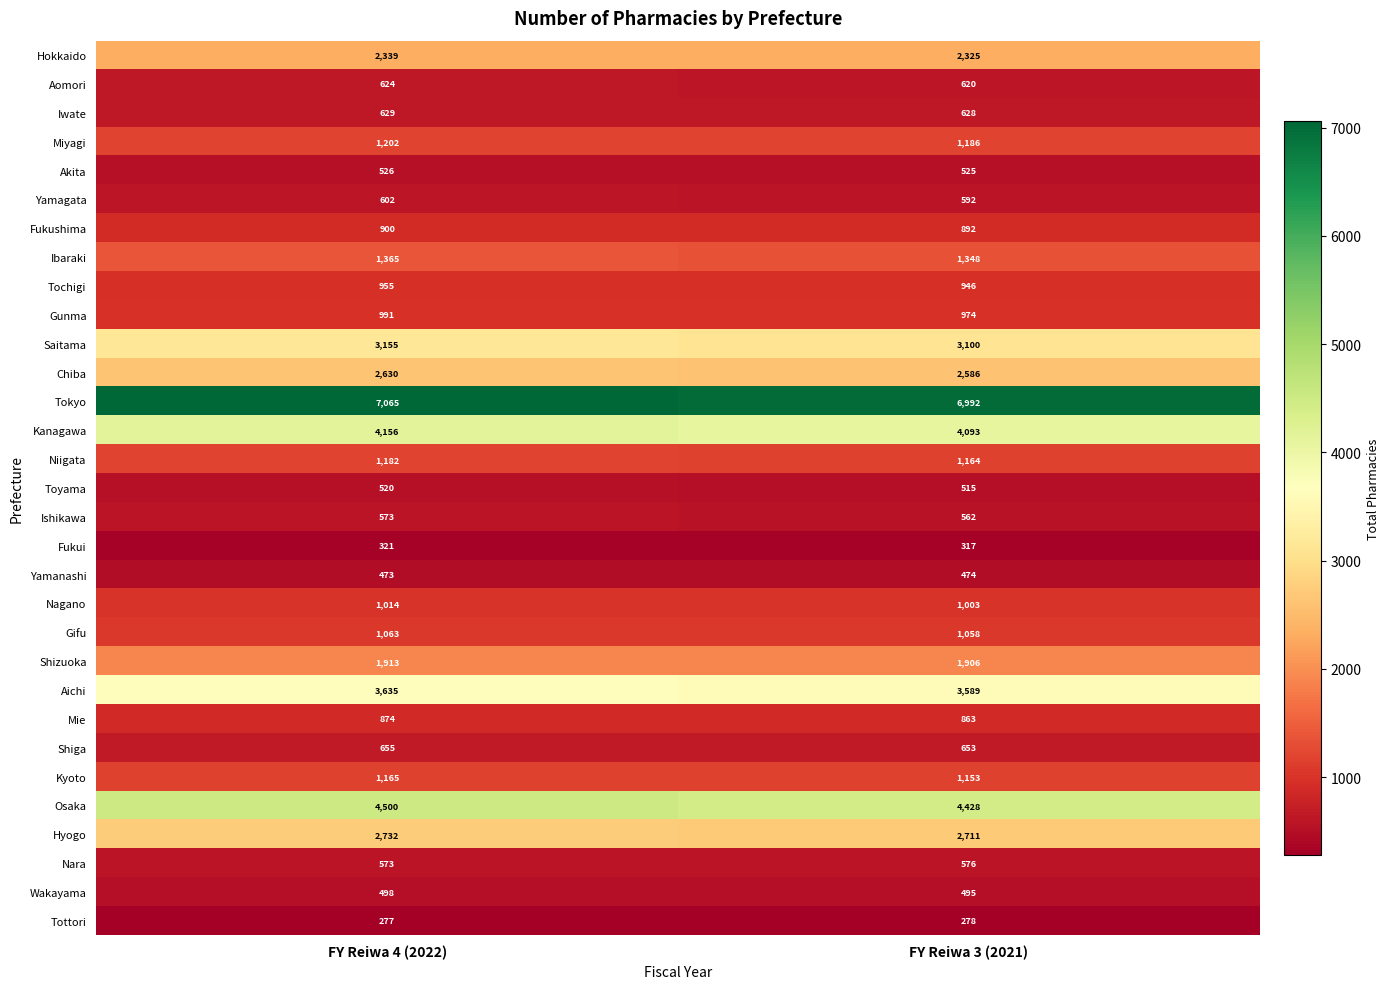

What is the minimum value for Nara?

573